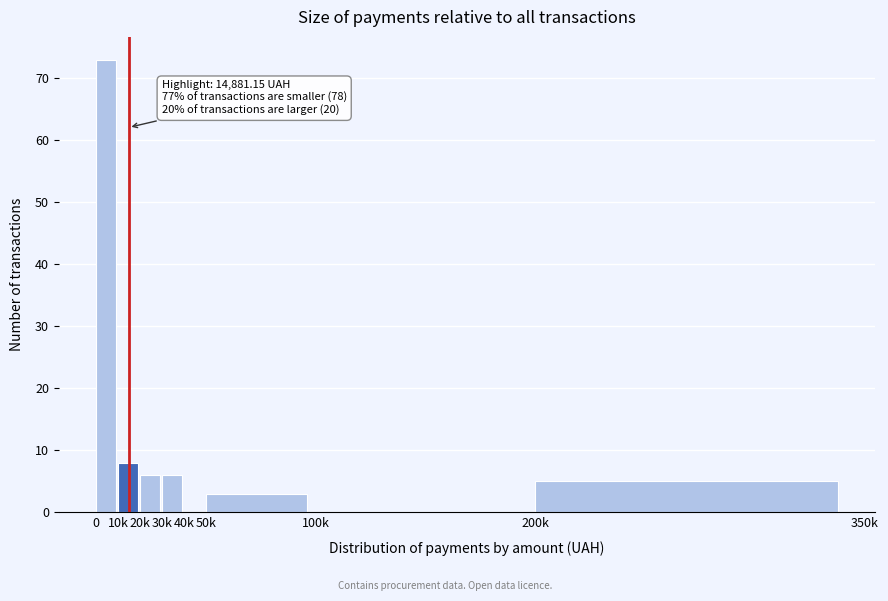

Reading left to right, list all the values displayed in this chart.

0=73	10k=8	20k=6	30k=6	40k=0	50k=3	100k=0	200k=5